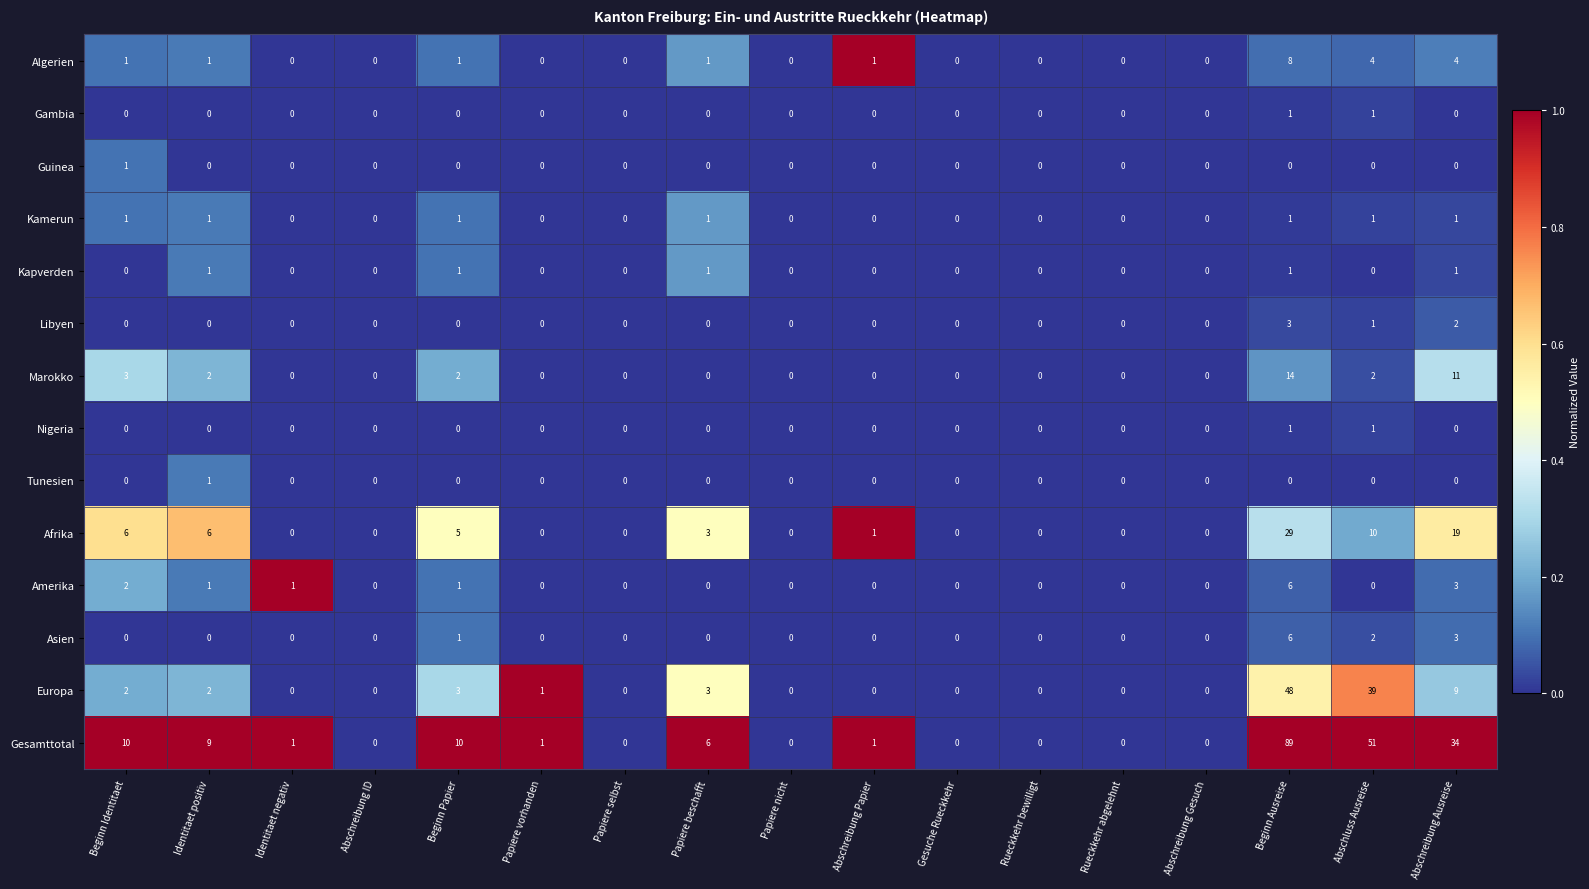

Where is Asien nearest to the value 3?

Abschreibung Ausreise